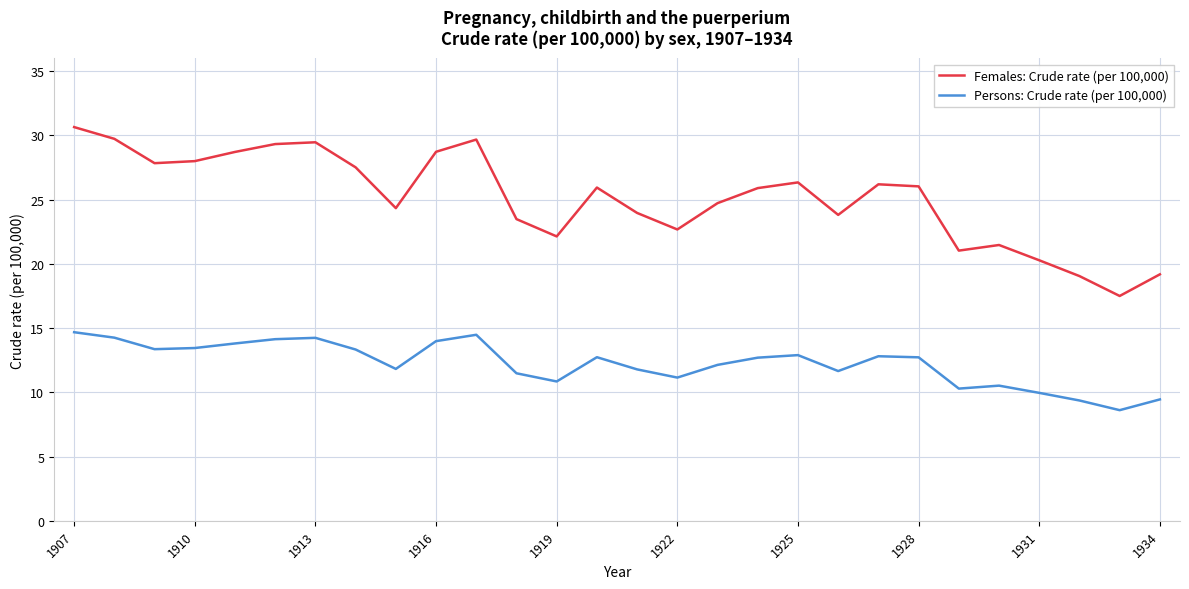

How many lines are shown in the chart?

2